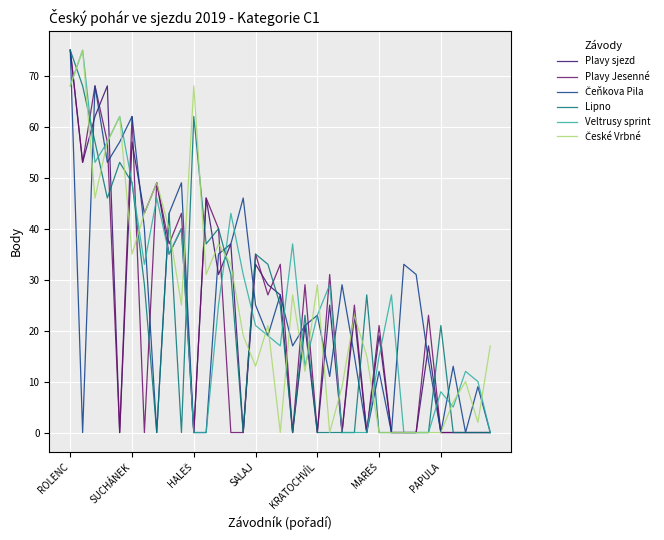

What is the greatest value displayed?

75